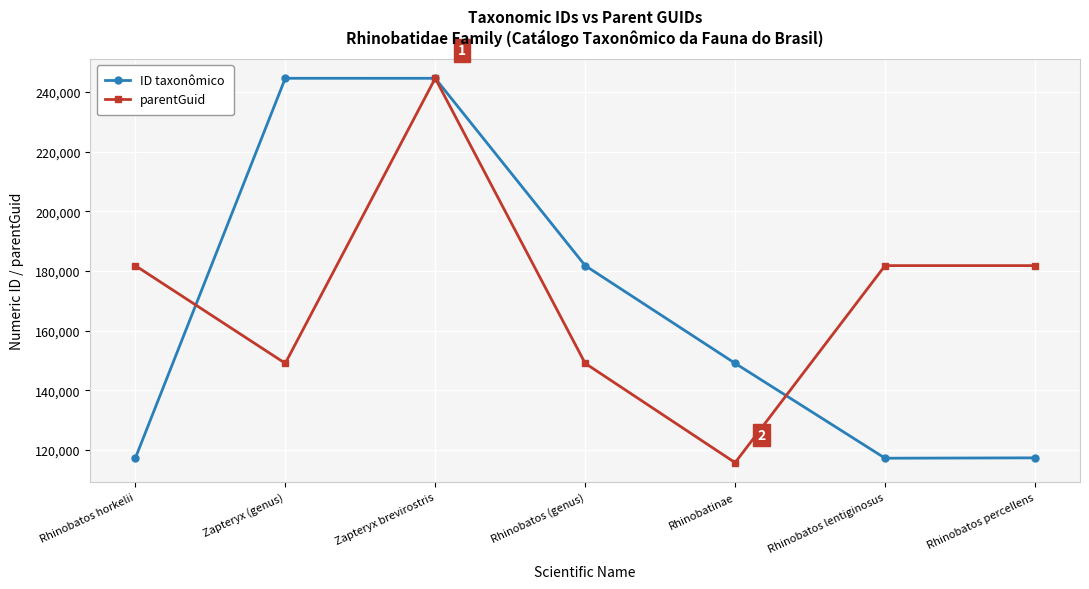

In ID taxonômico, how many points are higher than both neighbors (excluding endpoints)?

1